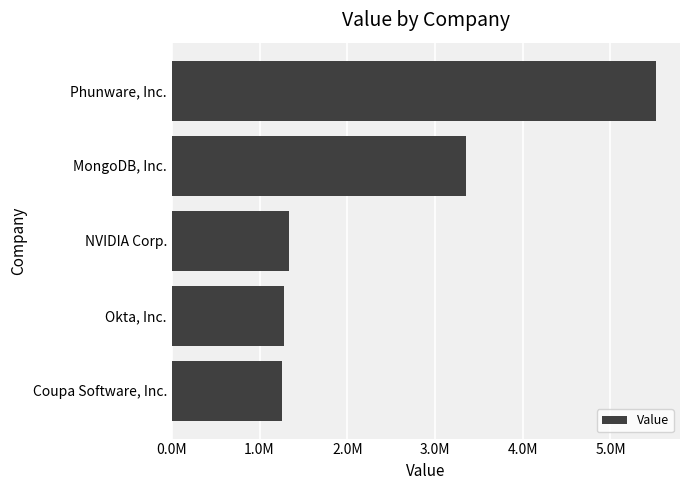

Are the bars horizontal?

Yes